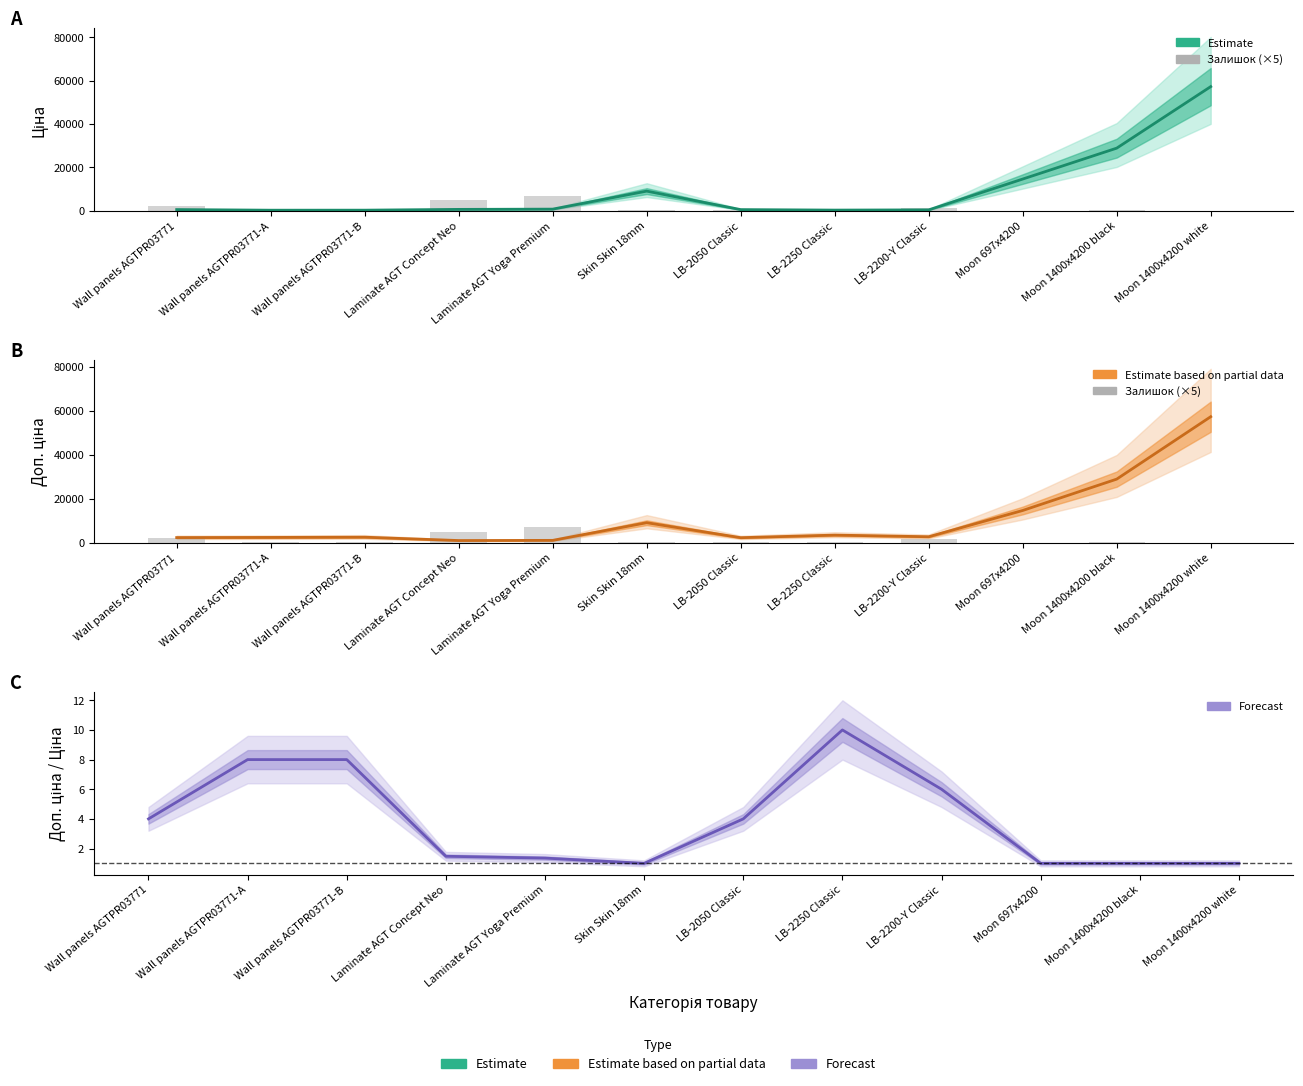

Which series changed the most between Wall panels AGTPR03771-A and Skin Skin 18mm?

Ціна